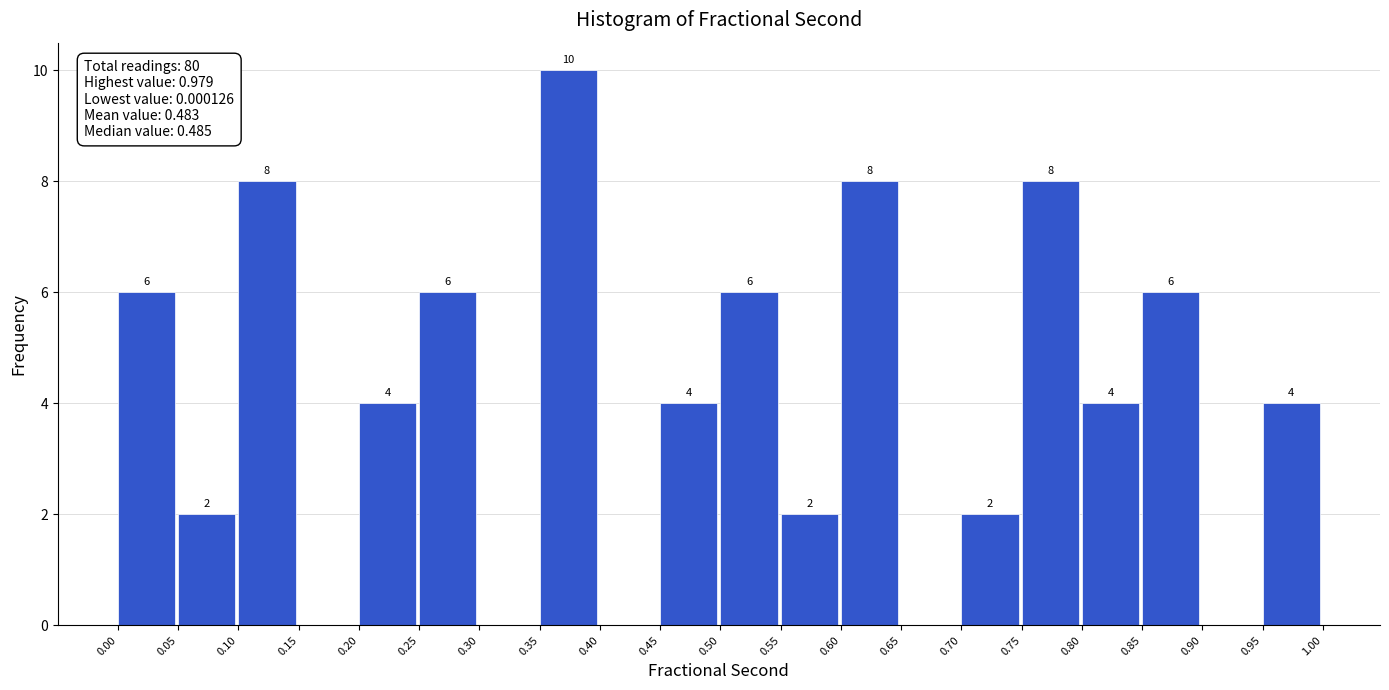

Over which range of the x-axis is the bar tallest?

0.35 to 0.40